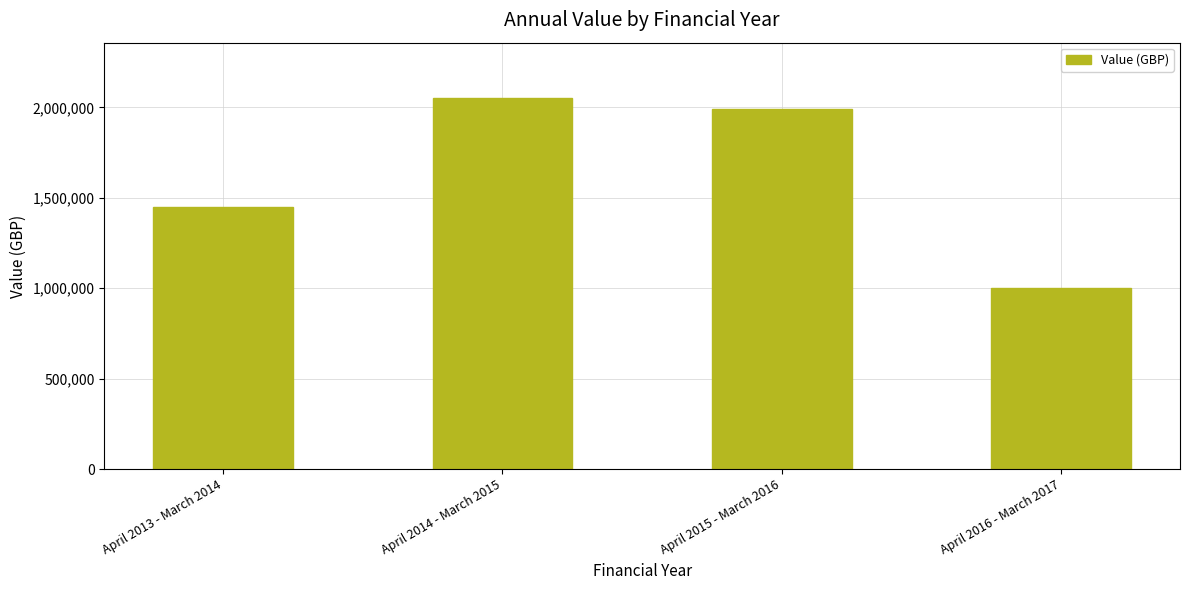

Rank the categories by value from highest to lowest.

April 2014 - March 2015, April 2015 - March 2016, April 2013 - March 2014, April 2016 - March 2017